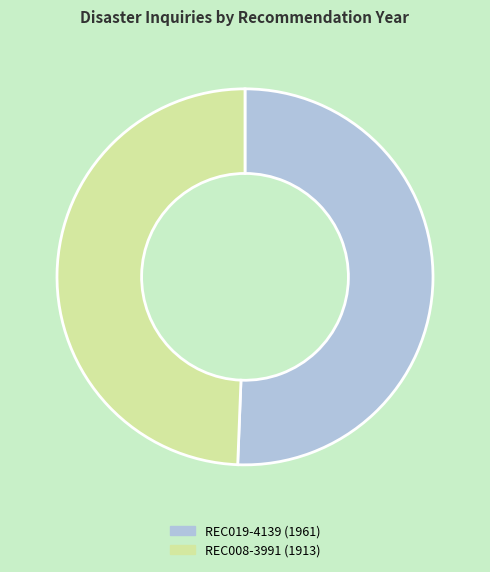

Is there a majority slice in this chart?

Yes